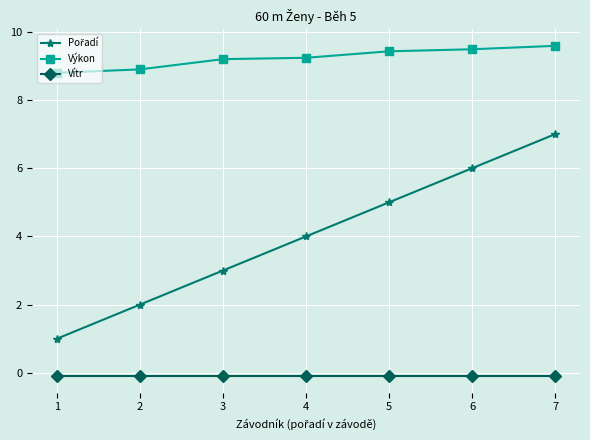

Is this an area chart (filled region under the line)?

No